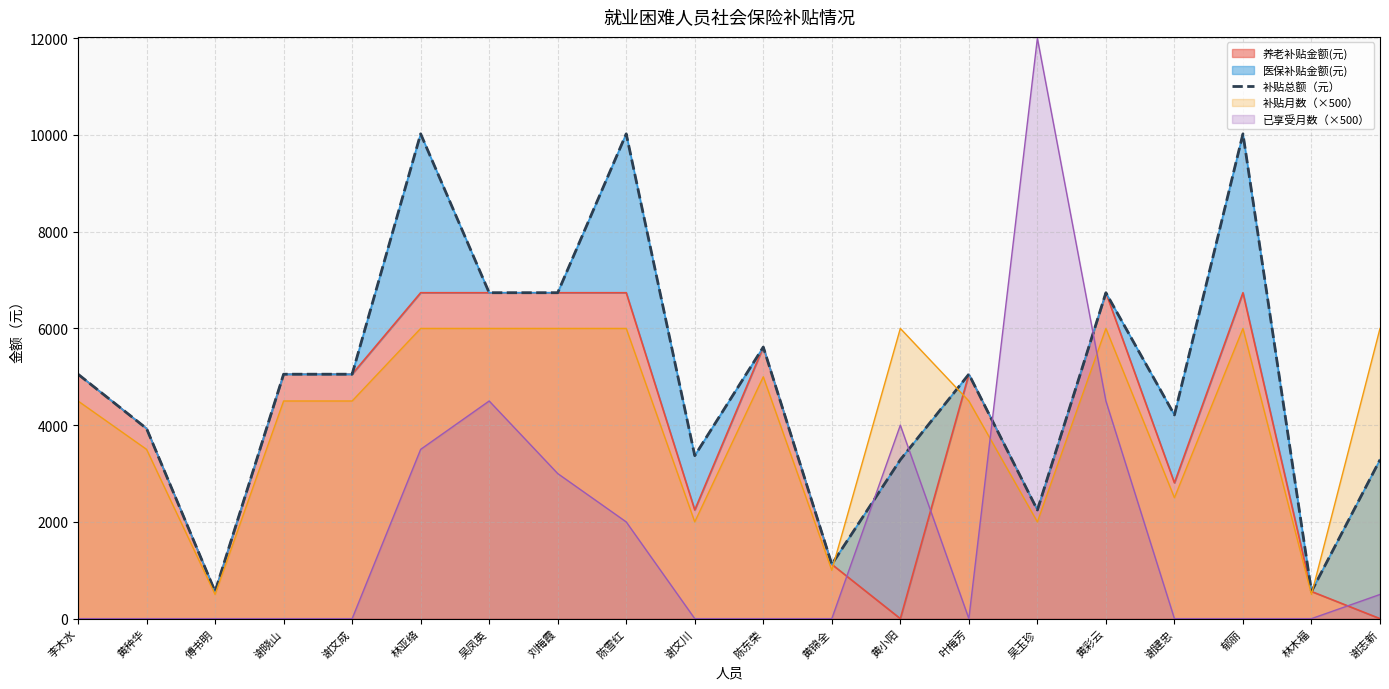

Which has a higher value, 陈东荣 or 叶梅芳?

陈东荣